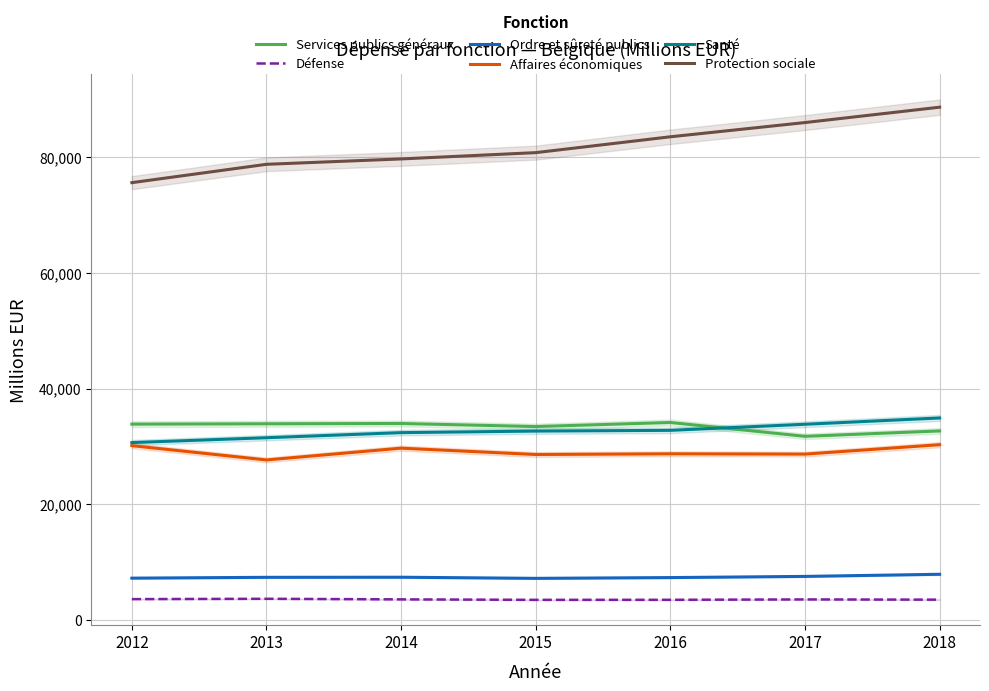

True or false: Santé and Ordre et sûreté publics cross at least once.

False